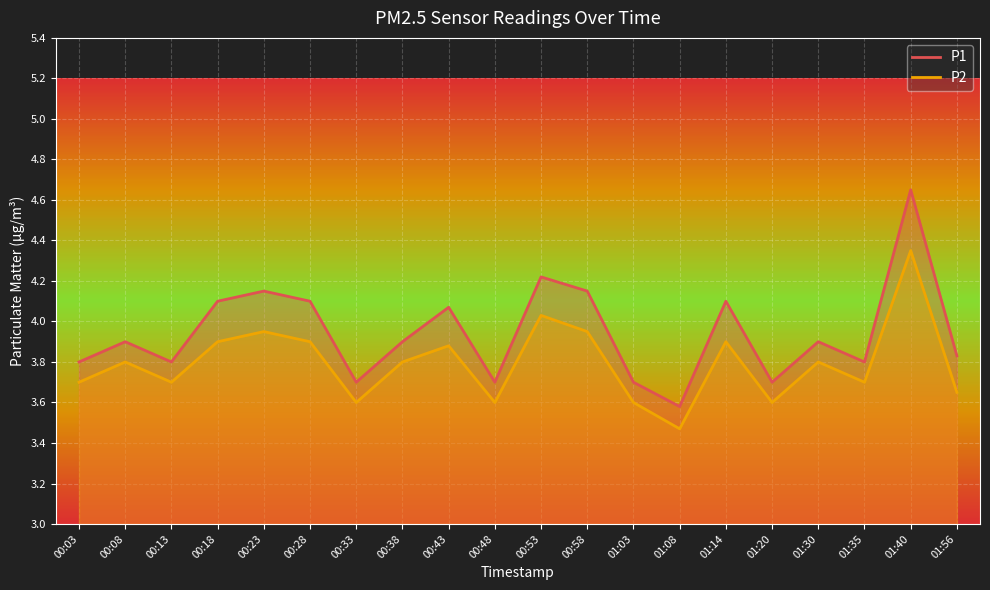

True or false: P2 and P1 cross at least once.

False